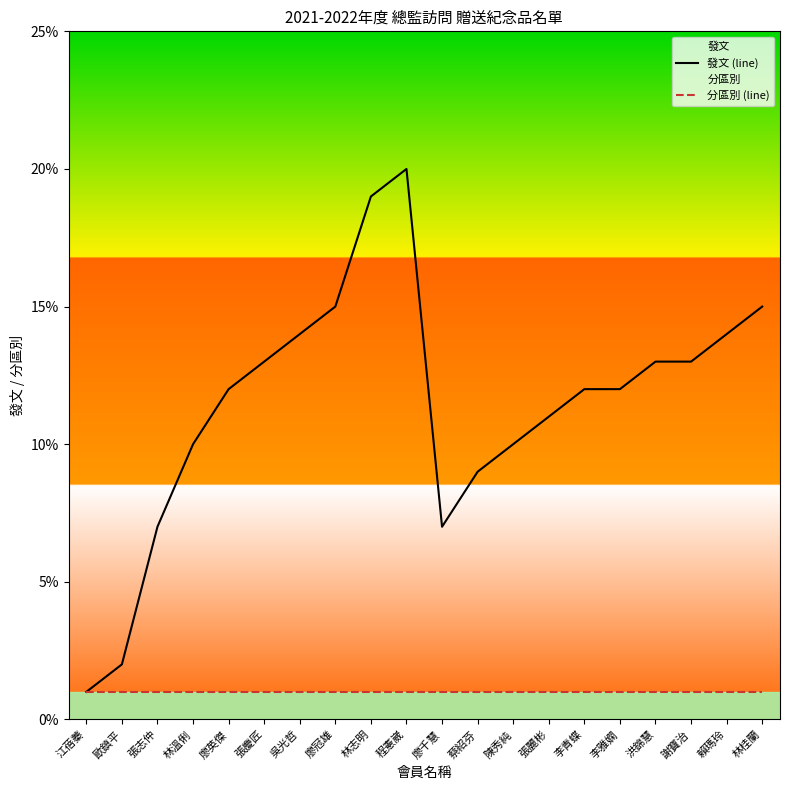

Where is the first local minimum for 發文 (line)?

廖千慧